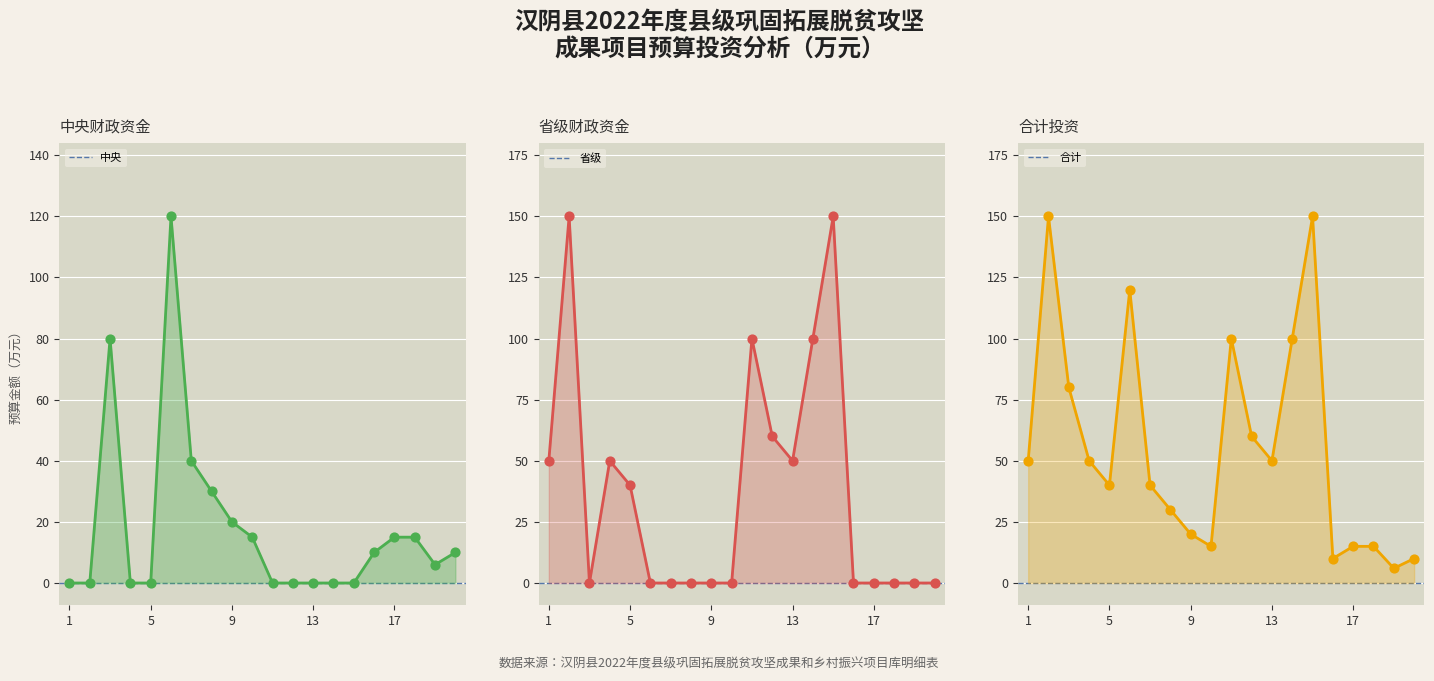

Which series contains the lowest Y value?

中央